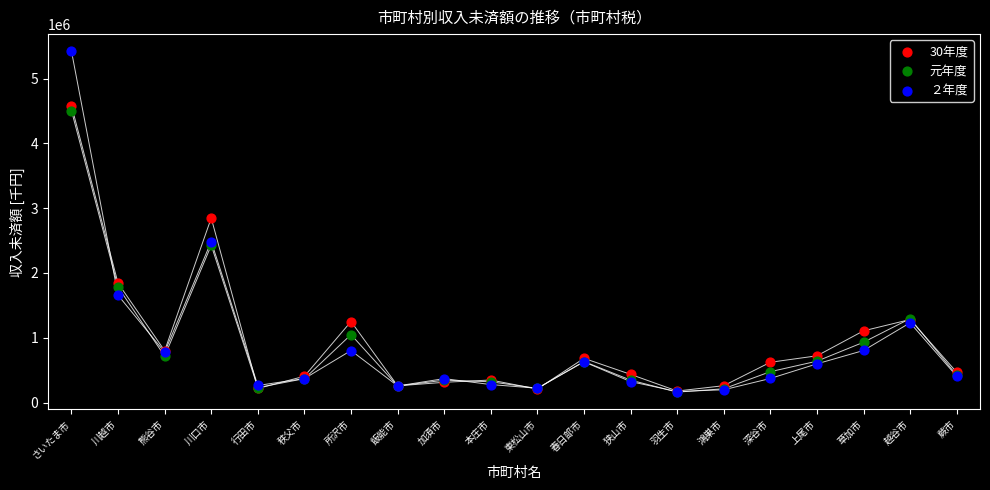

In the 元年度 series, what Y value is closest to 2332752?

2426398